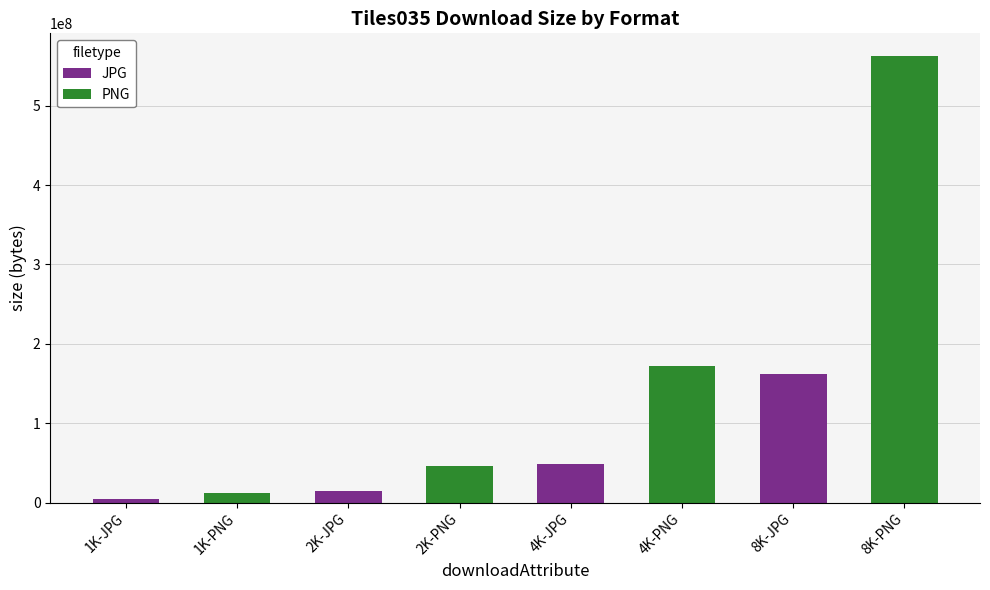

What is the greatest value displayed?

562982517